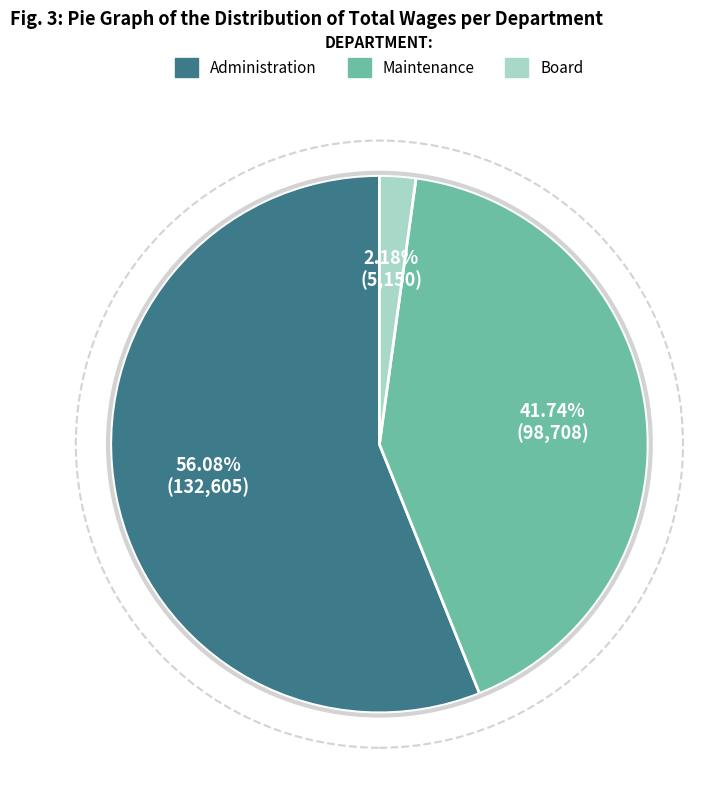

What is the ratio of the value at Maintenance to the value at Administration?

0.7